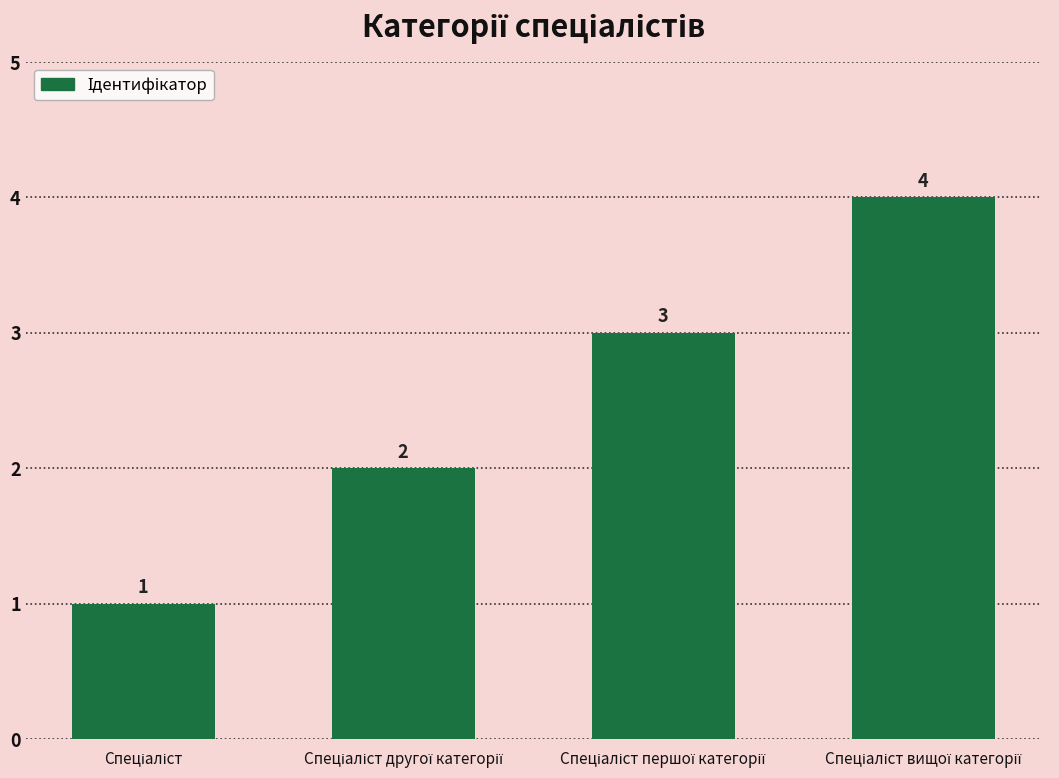

How many data points are less than 3?

2